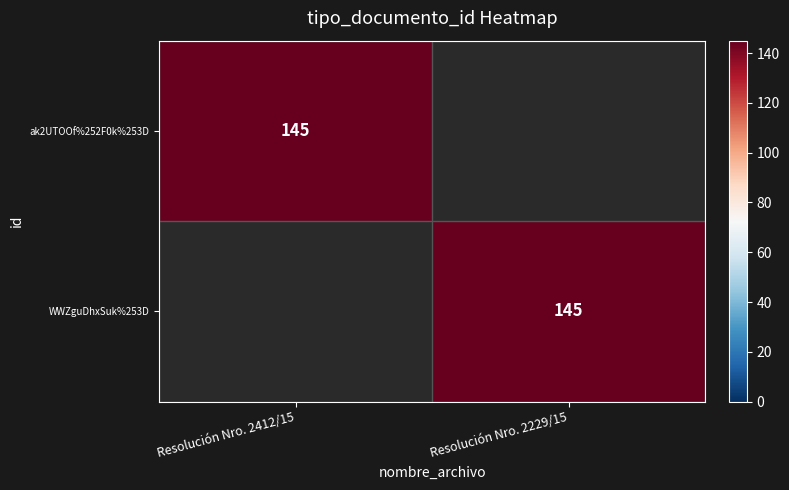

Which label corresponds to the largest value in the chart?

Resolución Nro. 2412/15